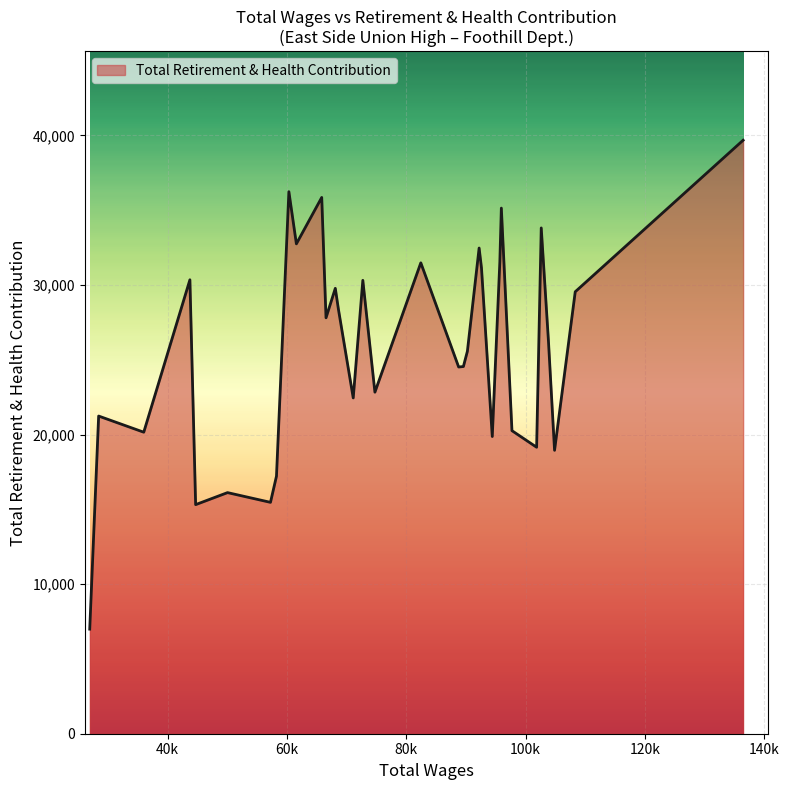

What is the maximum value shown in the chart?

39682